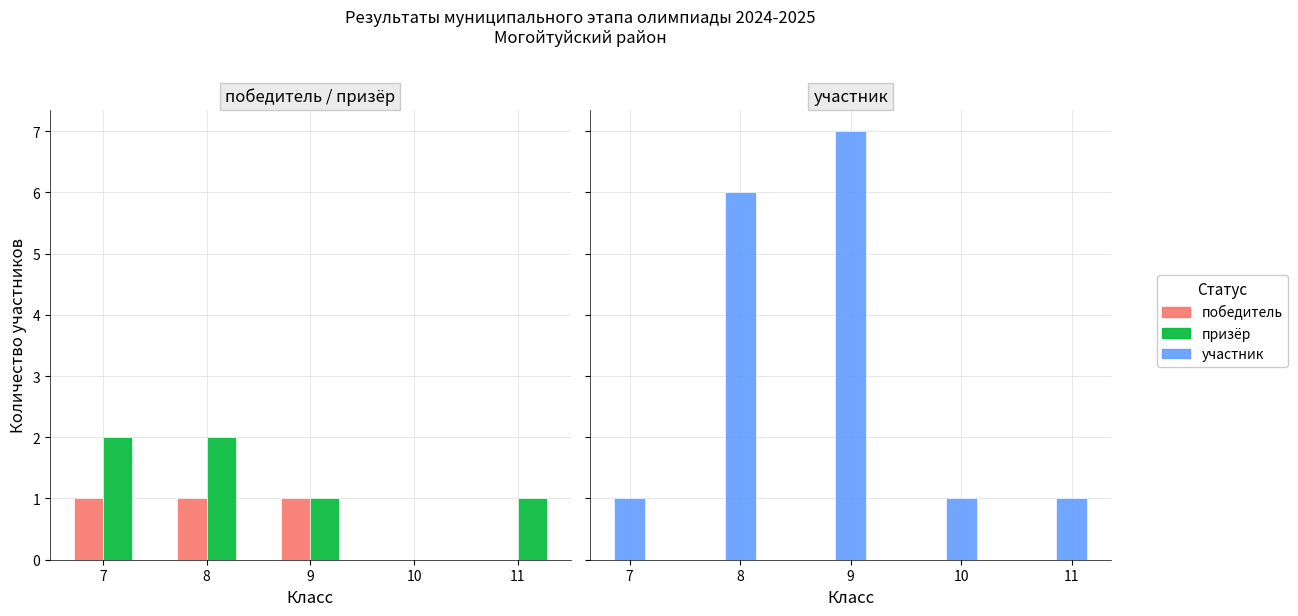

Are the bars grouped side by side (vs. stacked)?

Yes